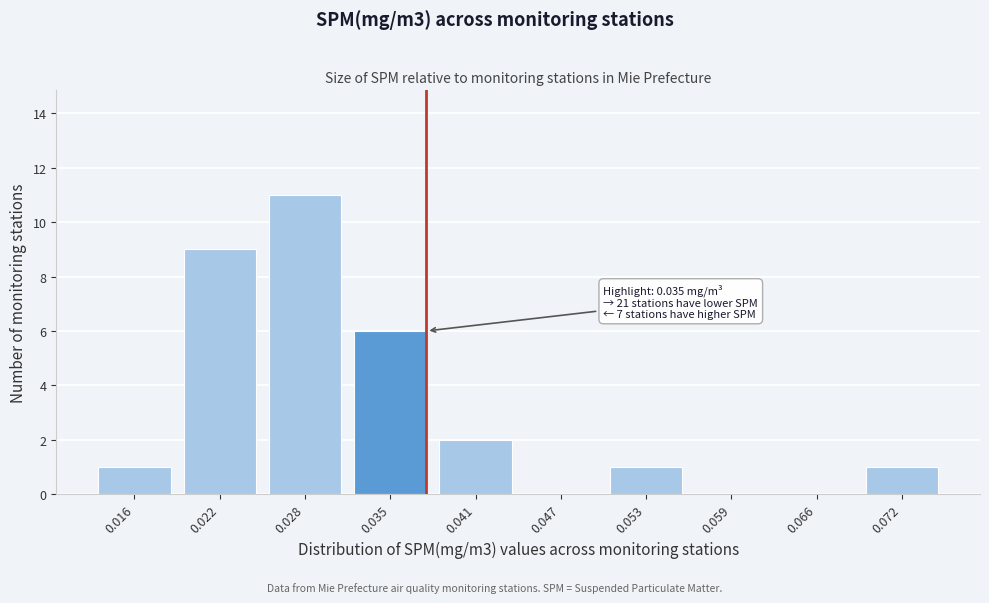

Reading right to left, transcribe all the data shown in this chart.

0.072=1	0.066=0	0.059=0	0.053=1	0.047=0	0.041=2	0.035=6	0.028=11	0.022=9	0.016=1